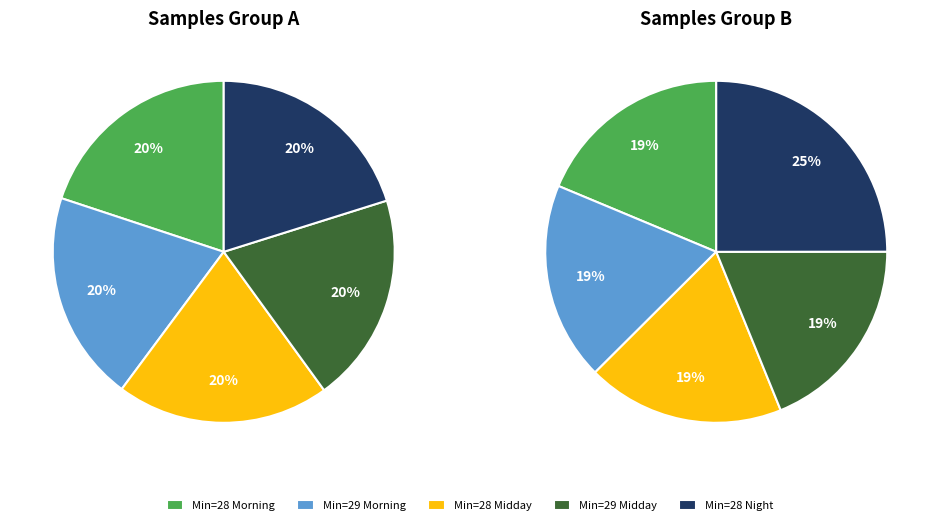

Does 29 account for over 50% of the chart?

No